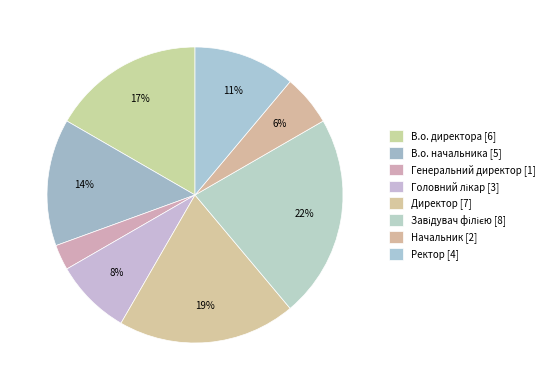

How many slices are in this pie chart?

8